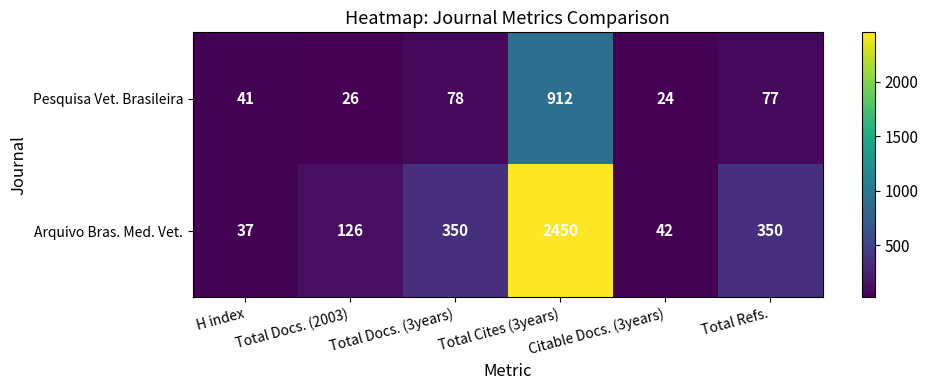

What is the approximate value of Arquivo Bras. Med. Vet. at Total Docs. (3years)?

350